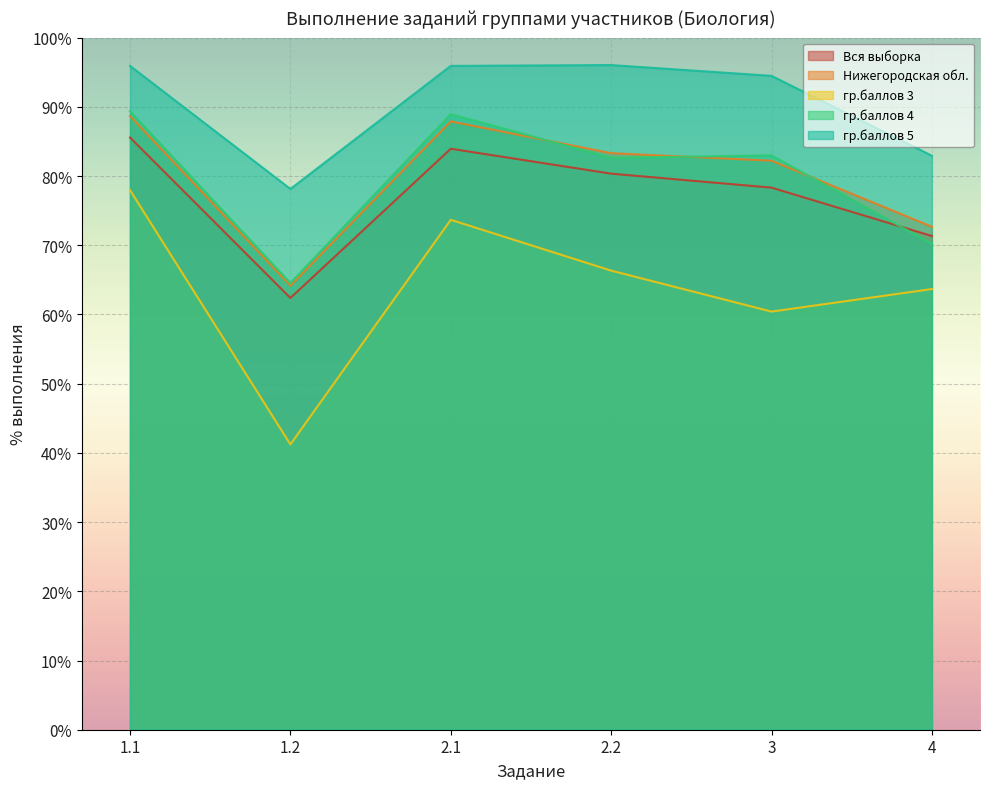

Does the chart display data point markers on the line(s)?

No